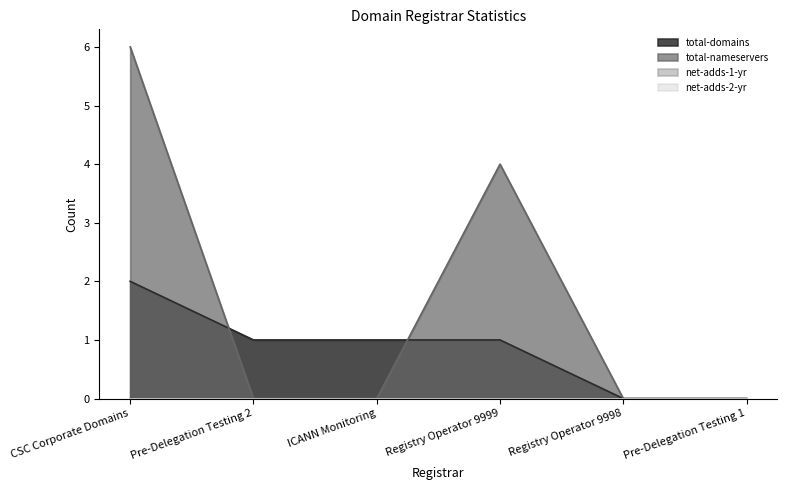

What is the value of the total-domains point at the 3rd from the left?

1